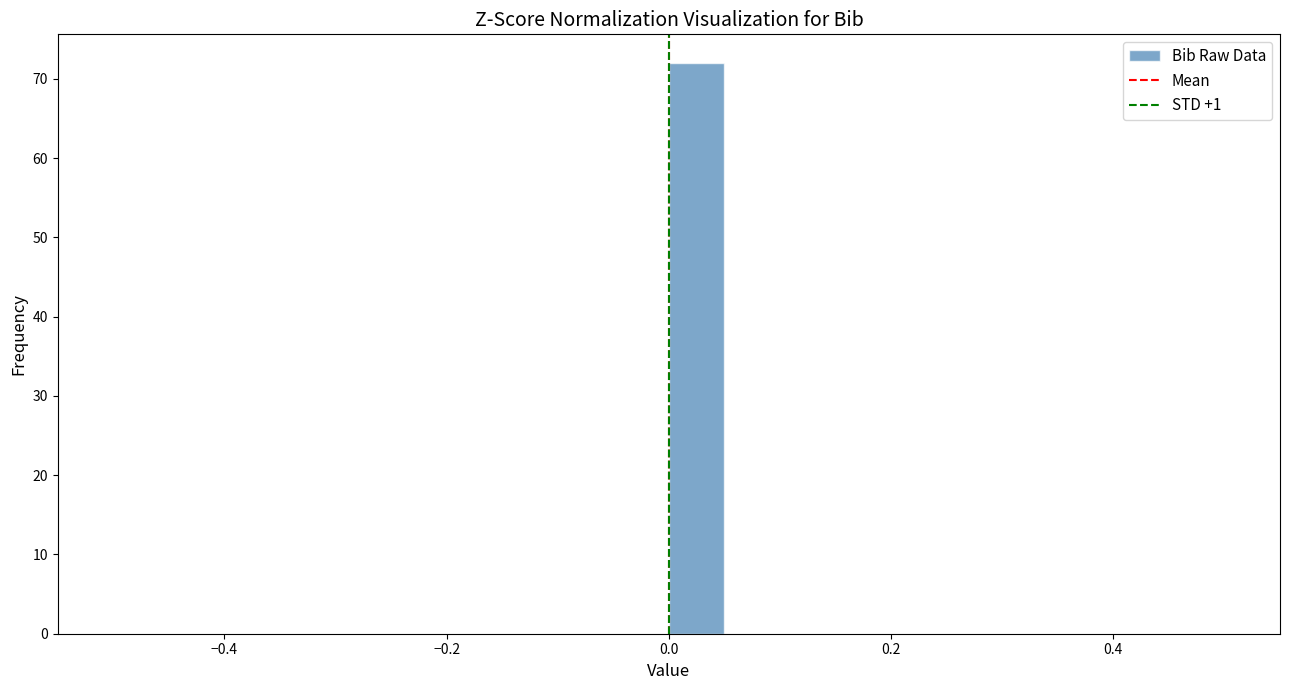

Around what value on the x-axis is the tallest bar? Give the approximate position of its centre, as read against the axis.

0.02